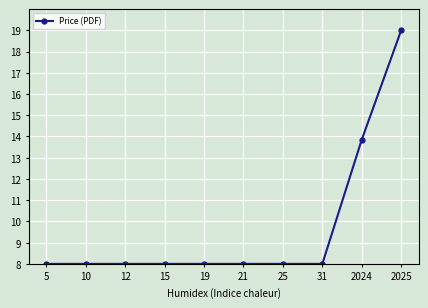

What is the value of the 8th point from the left?

8.0